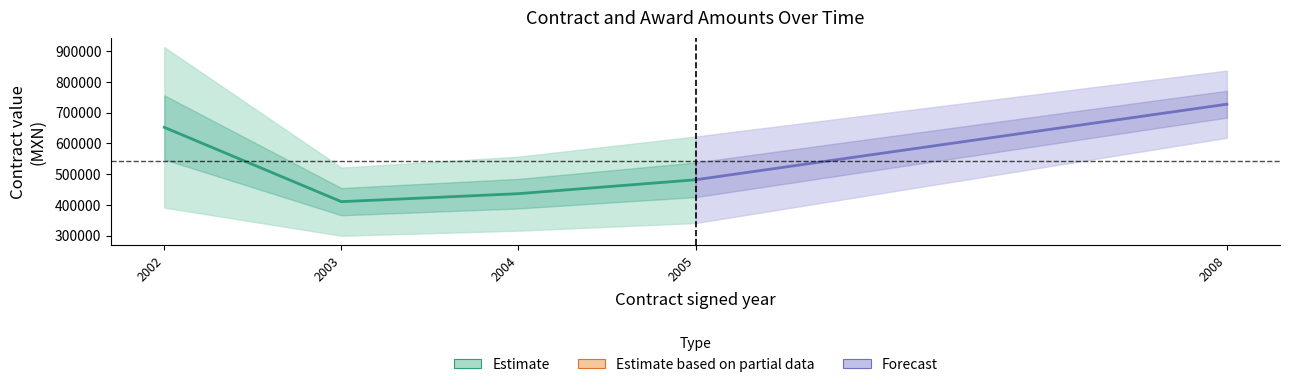

What is the average value of the awards_amount series?

522319.3